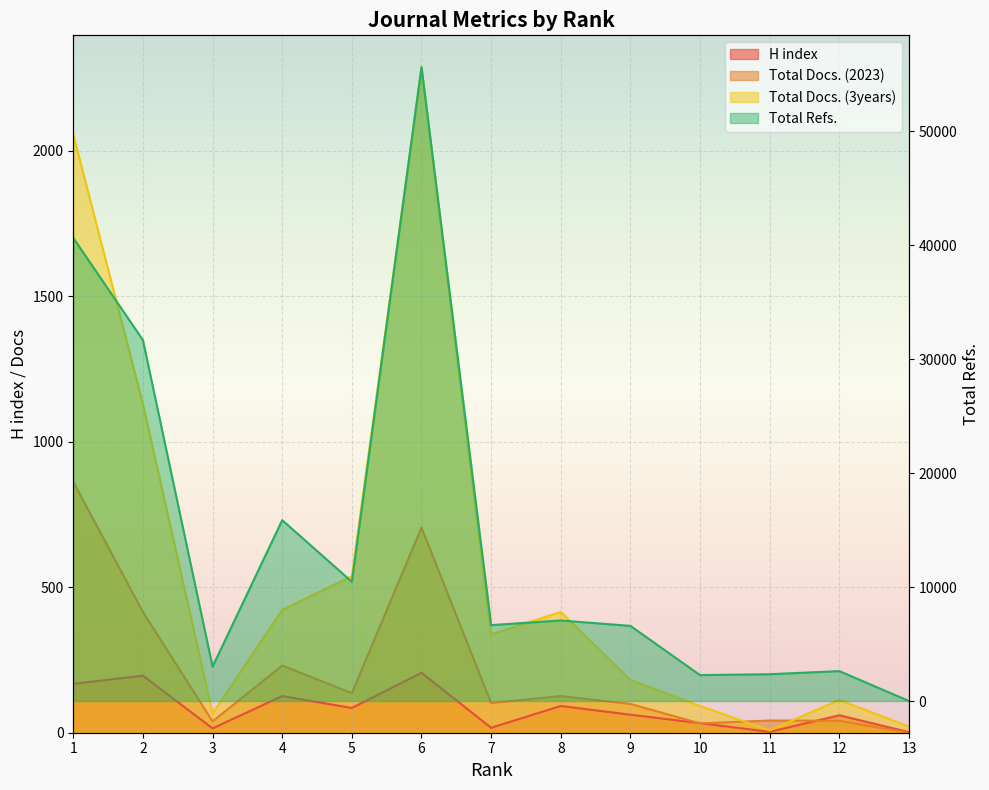

What is the sum of the Total Refs. values at 1 and 11?

42995